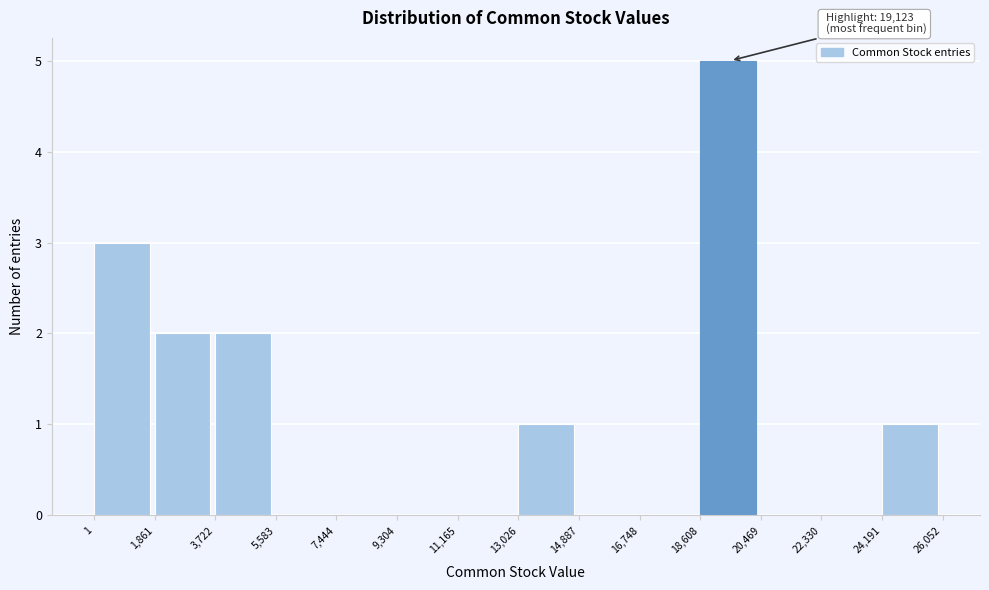

Which range on the x-axis has the tallest bar?

18,608 to 20,469